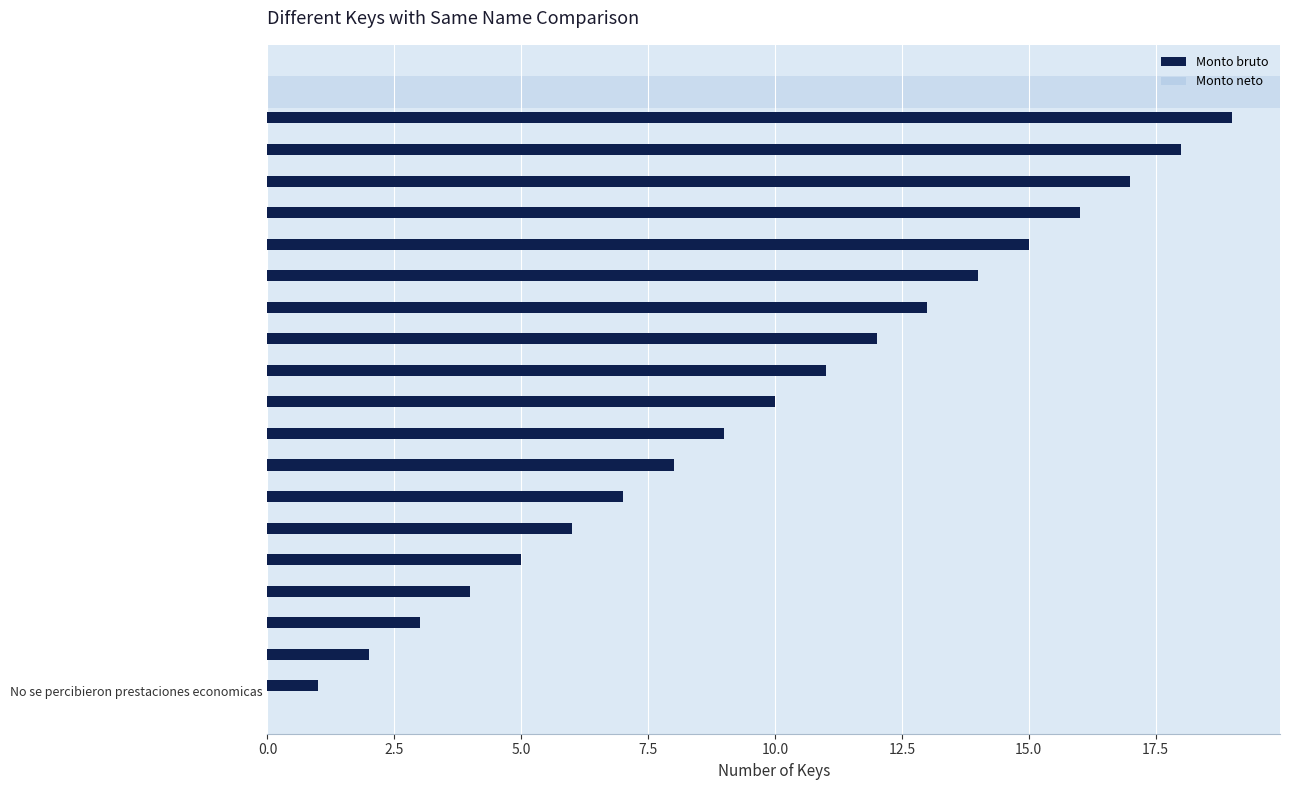

What is the sum of all values?

190